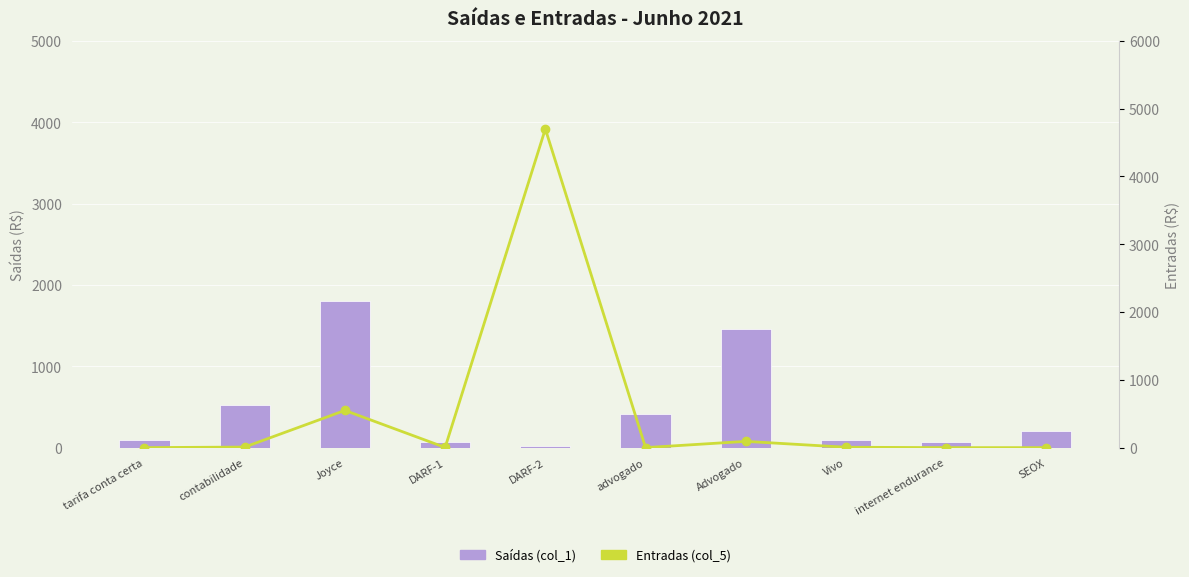

At how many categories does at least one series exceed 3224?

1